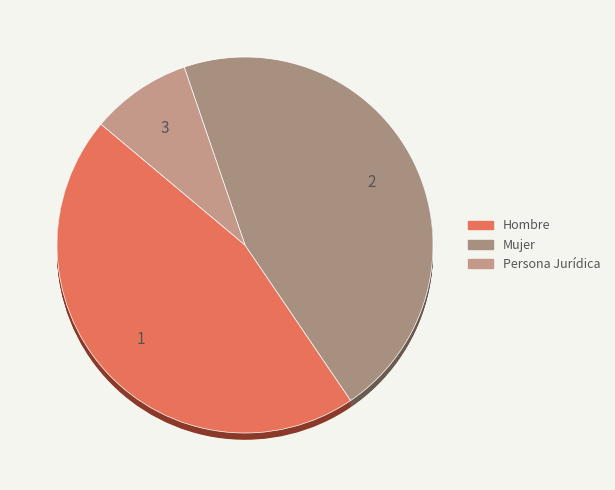

To the nearest percent, what percentage of the pie is Hombre?

46%